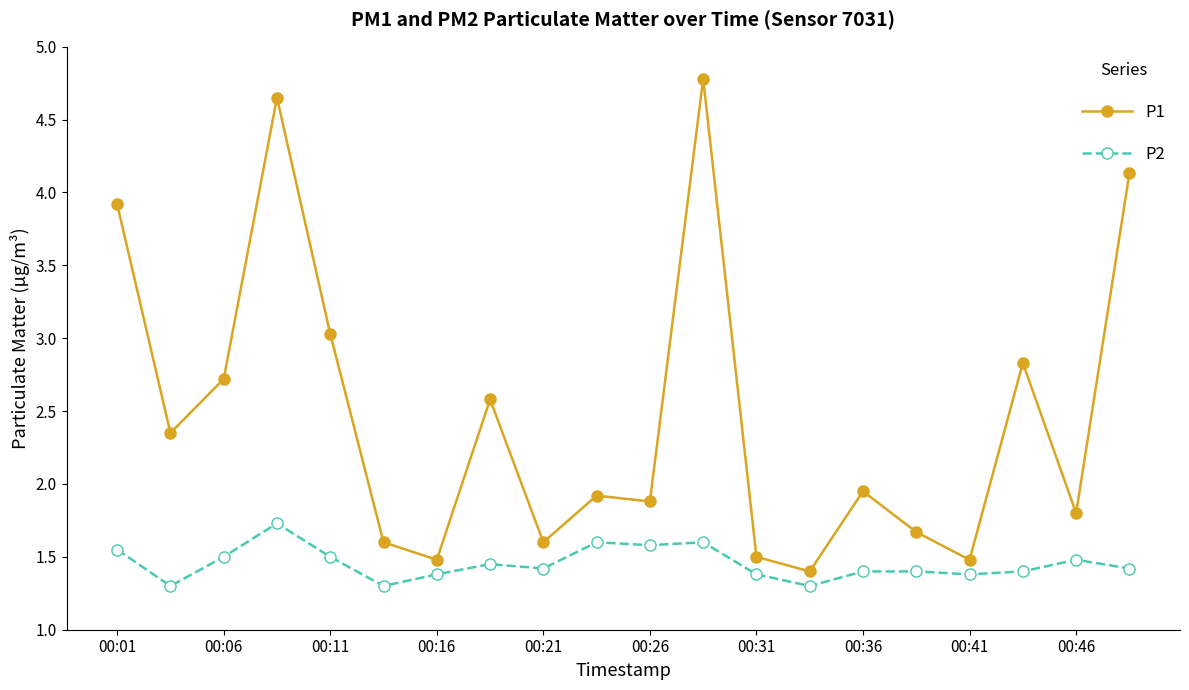

List the series in order of their peak value, highest first.

P1, P2